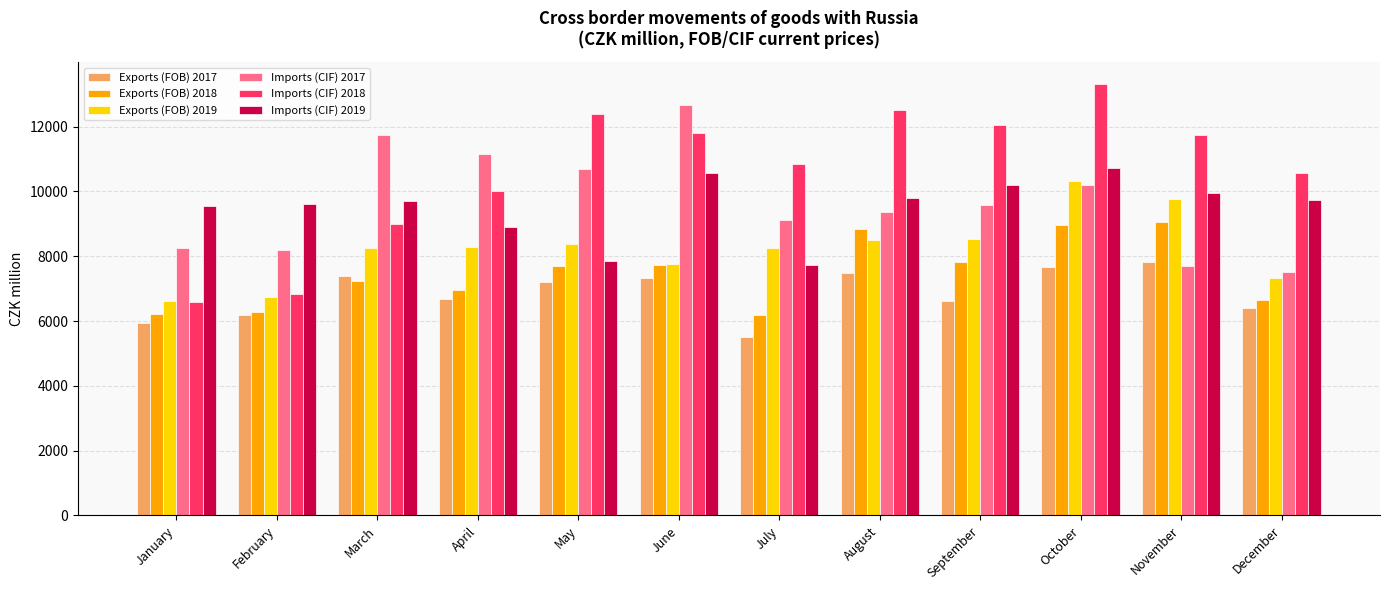

What is the value of the Imports (CIF) 2018 bar at the 11th from the left?

11736